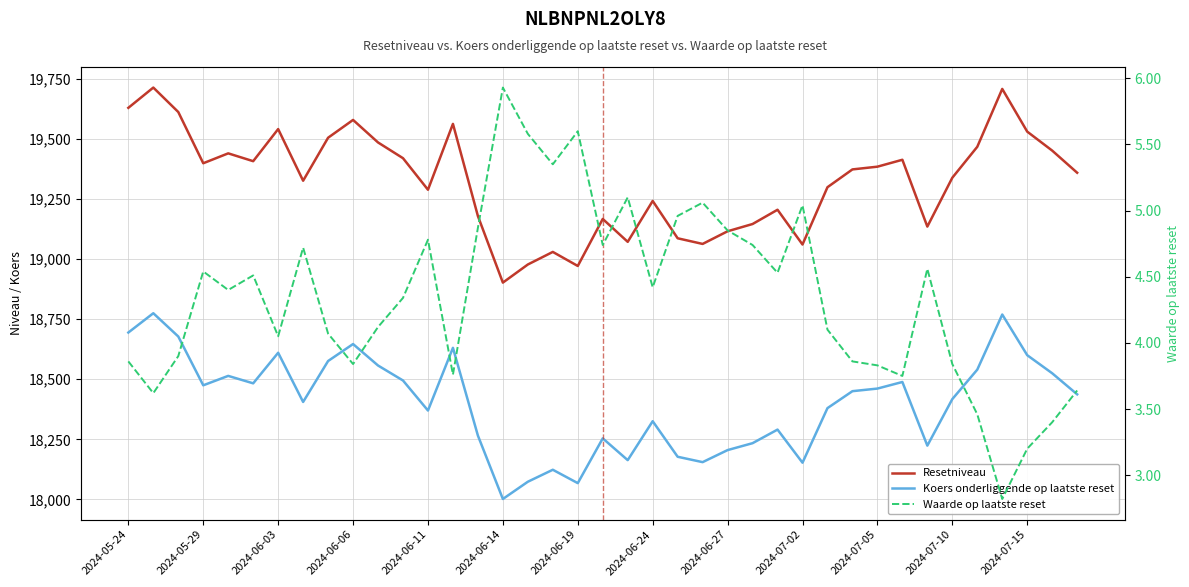

How many values in the Waarde op laatste reset series exceed 4?

25